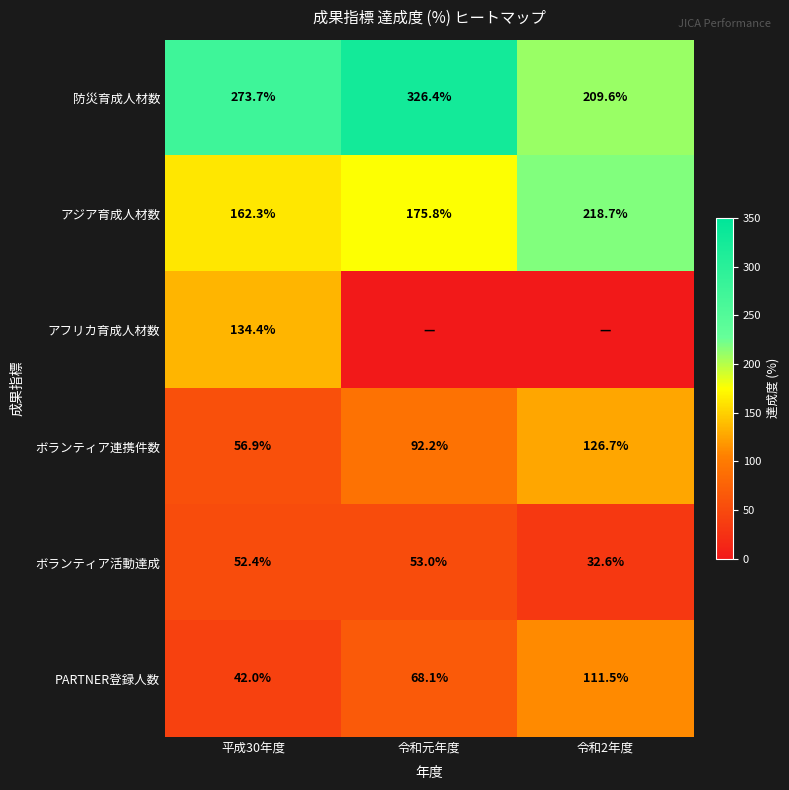

What is the spread (max minus min) of values at 平成30年度?

231.7